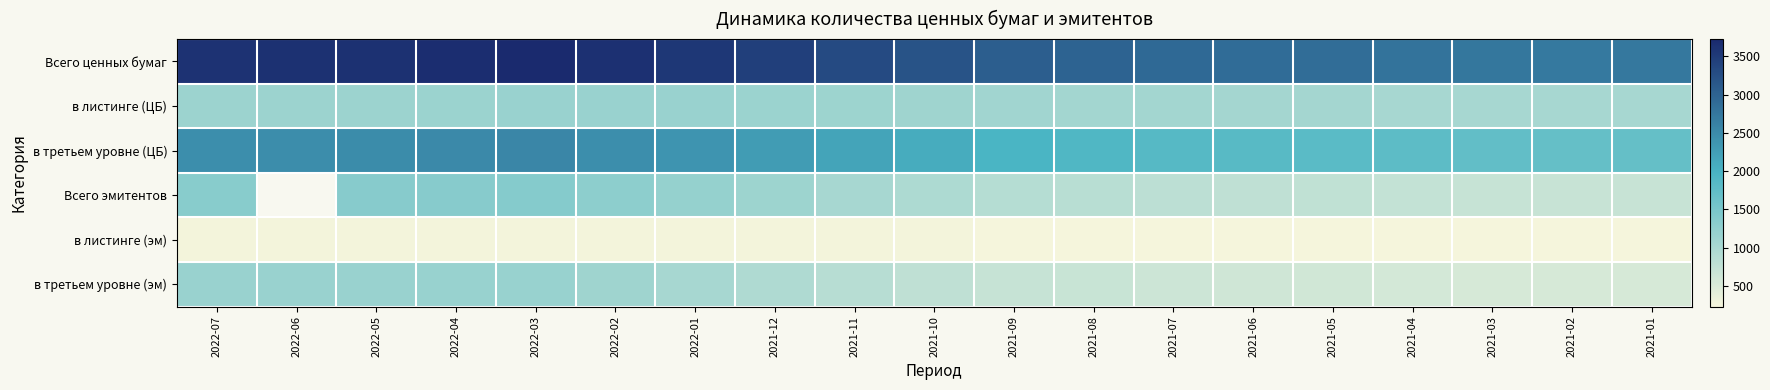

Which category has the lowest value in the Всего эмитентов series?

2021-02